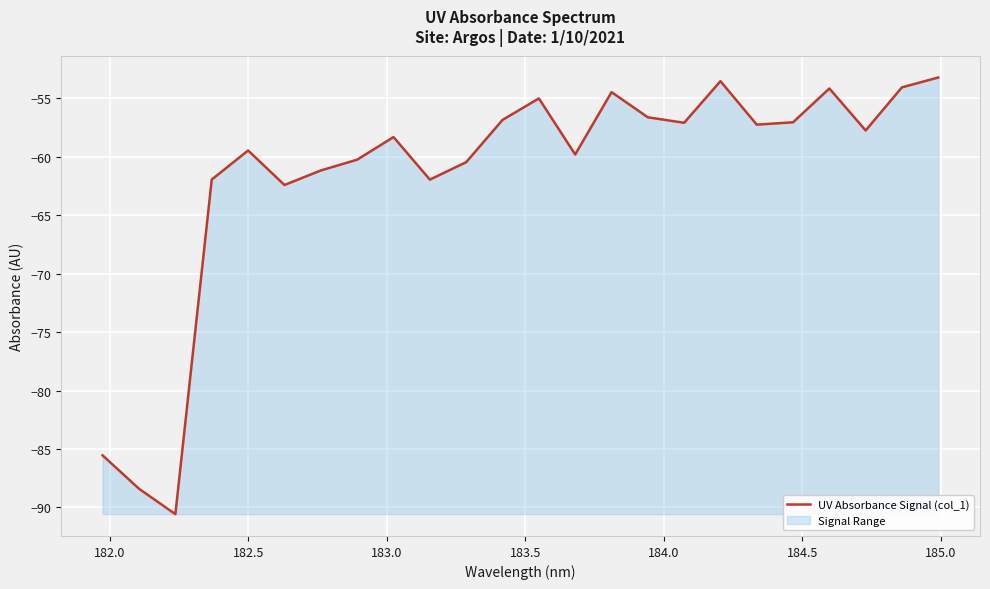

What is the difference between the maximum and minimum values?

37.4